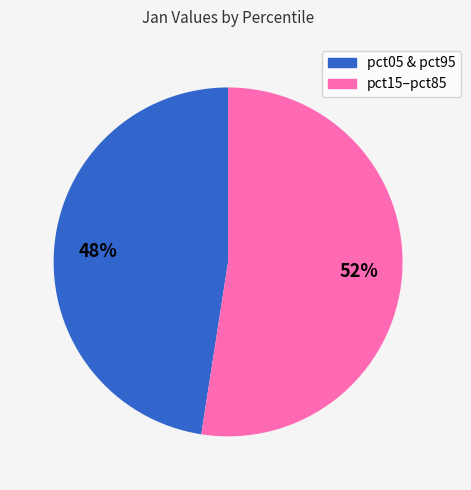

To the nearest percent, what is the average slice percentage?

50%